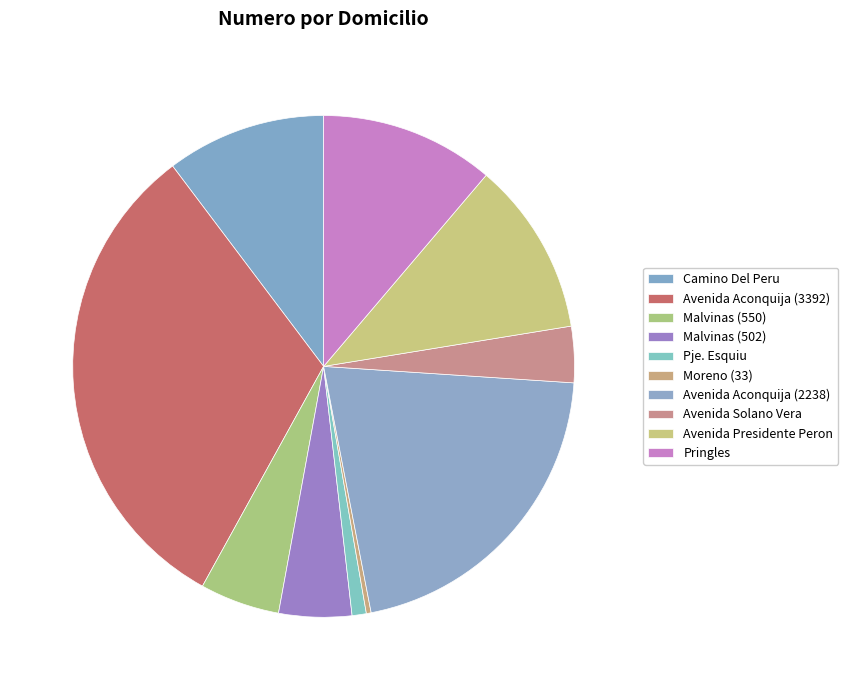

How many segments does this pie chart have?

10